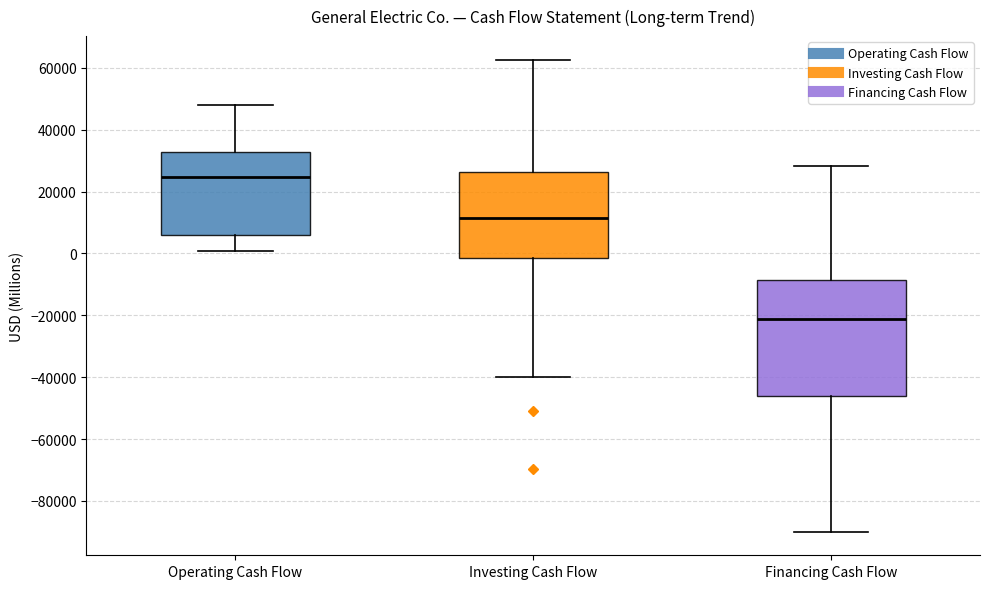

Which box is the tallest, from its lower edge to its upper edge?

Financing Cash Flow